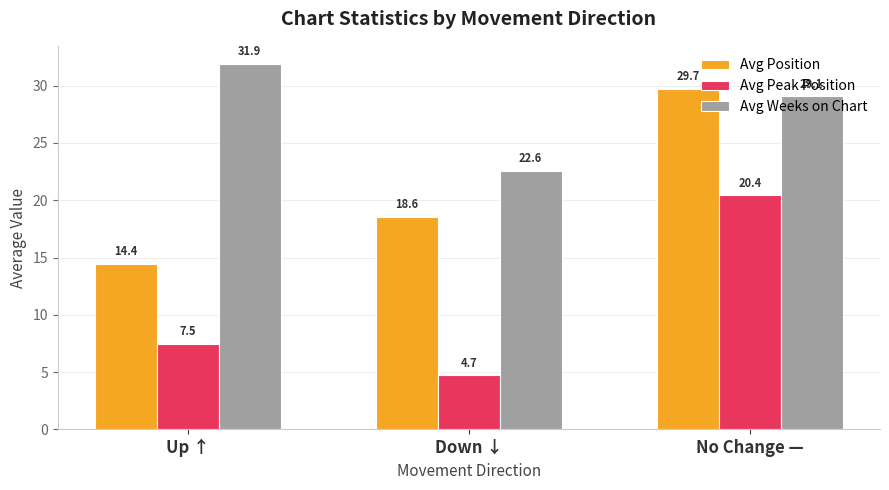

What is the sum of the Avg Peak Position values at Down ↓ and No Change —?

25.1